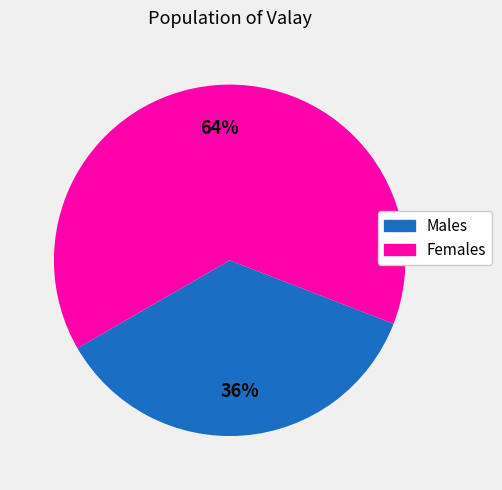

How many segments does this pie chart have?

2